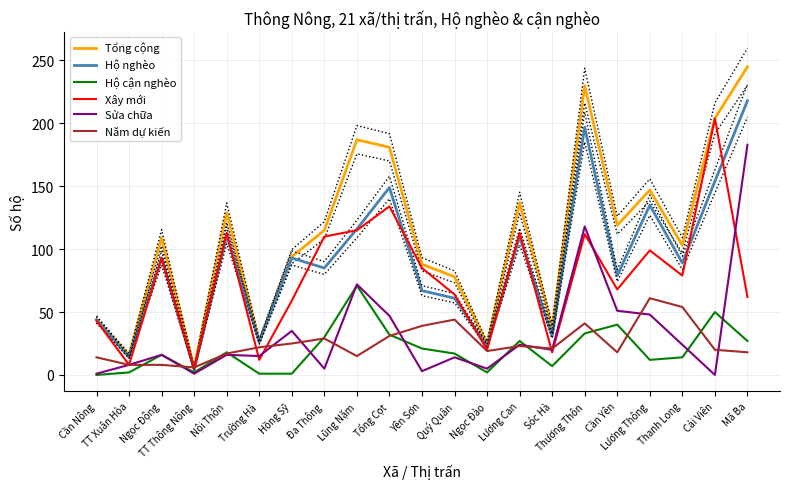

Between Lũng Nặm and Quý Quân, which series saw the biggest shift?

Tổng cộng